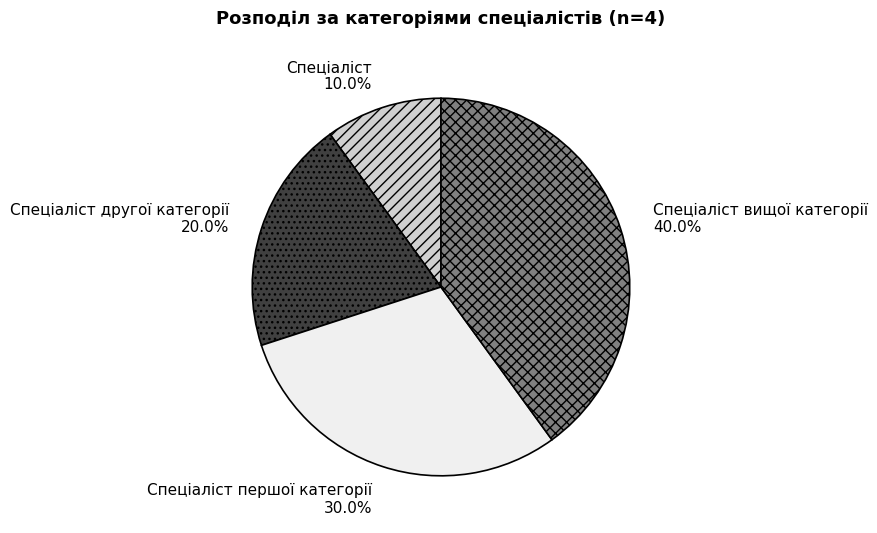

The Спеціаліст вищої категорії slice represents 40% of the pie. True or false?

True